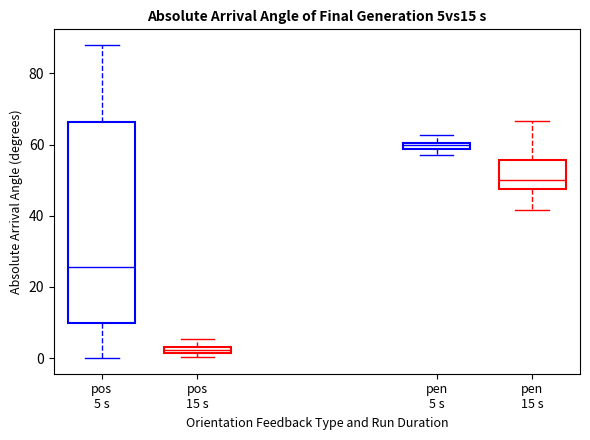

Where is the upper edge of the box for pen 5 s on the y-axis? The values are not printed on the chart, so give them approximately, as read against the axis.

60